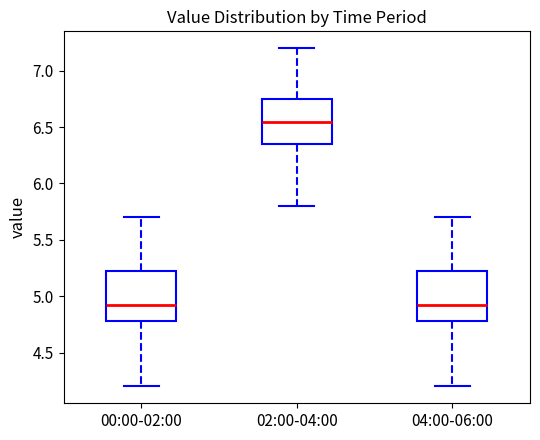

Where is the lower edge of the box for 04:00-06:00 on the y-axis? The values are not printed on the chart, so give them approximately, as read against the axis.

4.80